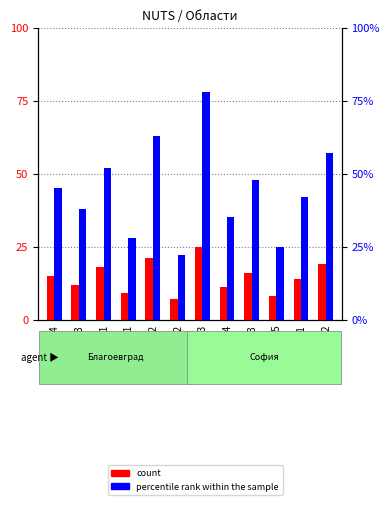

Rank the series by their maximum value, from highest to lowest.

percentile rank within the sample, count